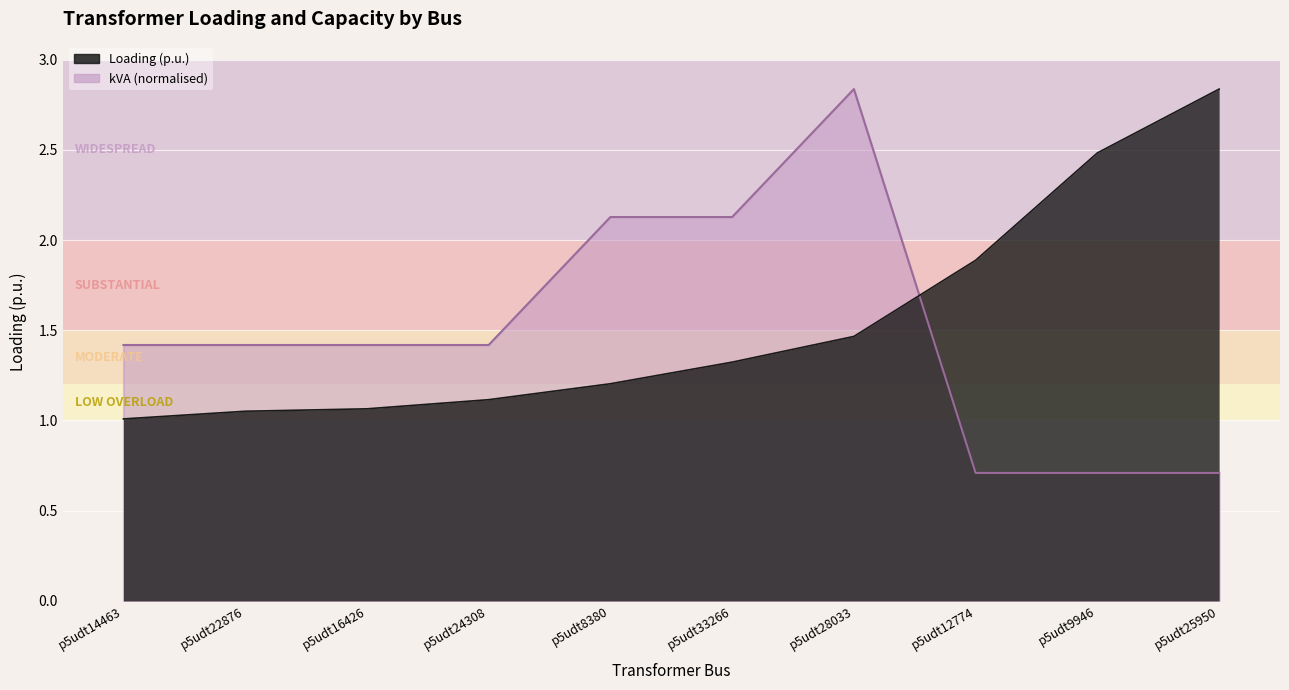

At which label is Loading (p.u.) closest to 1?

p5udt14463